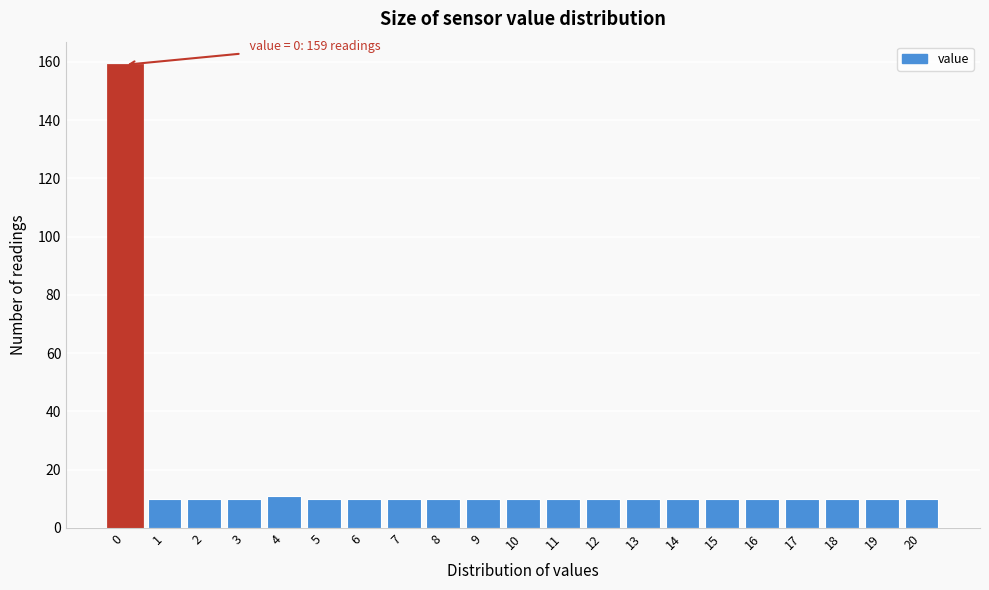

Over which range of the x-axis is the bar tallest?

-0.5 to 0.5